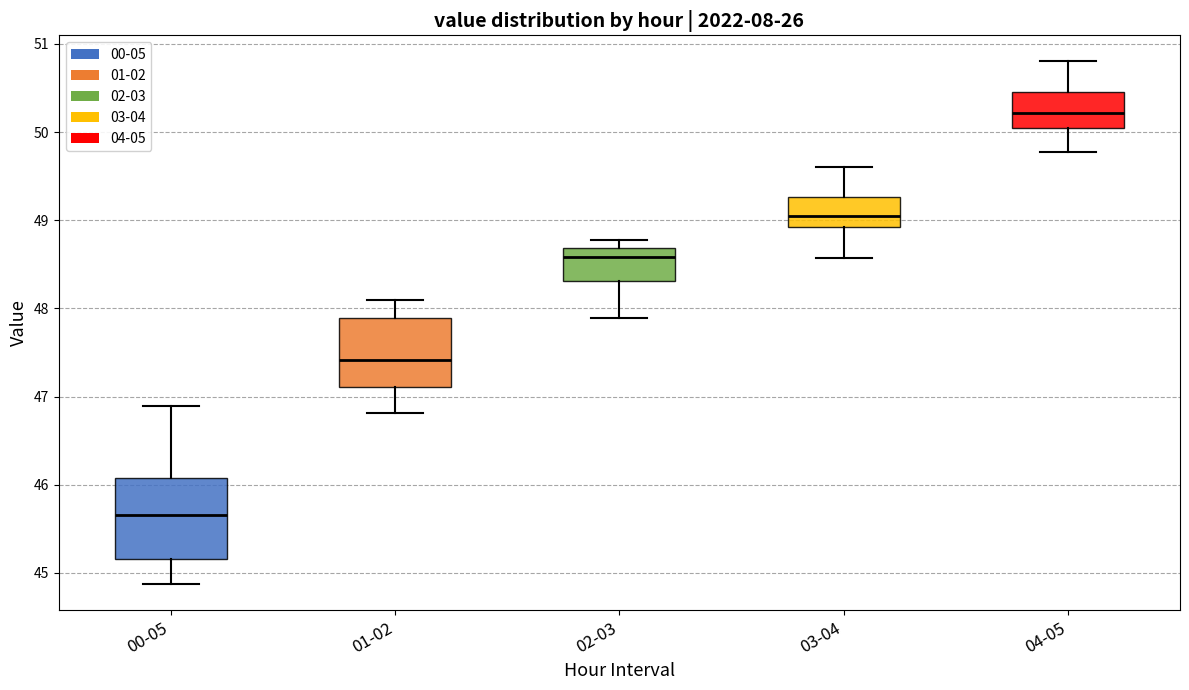

Reading left to right, read every box against the y-axis: the position of its median line, the range the box covers, and the ends of its whiskers. The values are not printed on the chart, so give them approximately, as read against the axis.

00-05: median 45.7, box 45.2 to 46.1, whiskers 44.9 to 46.9
01-02: median 47.4, box 47.1 to 47.9, whiskers 46.8 to 48.1
02-03: median 48.6, box 48.3 to 48.7, whiskers 47.9 to 48.8
03-04: median 49.1, box 48.9 to 49.3, whiskers 48.6 to 49.6
04-05: median 50.2, box 50.0 to 50.5, whiskers 49.8 to 50.8